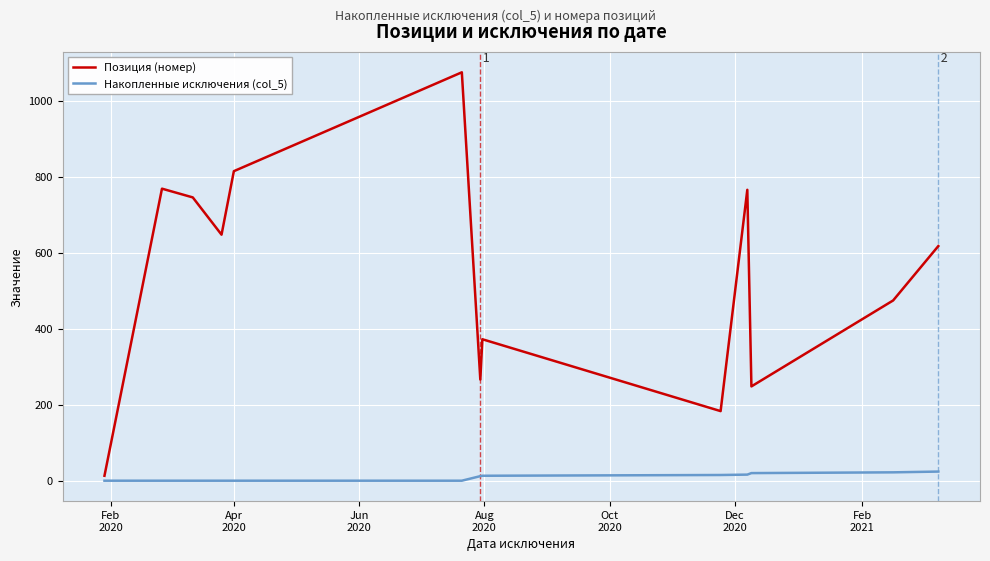

List the series in order of their peak value, lowest first.

Накопленные исключения (col_5), Позиция (номер)